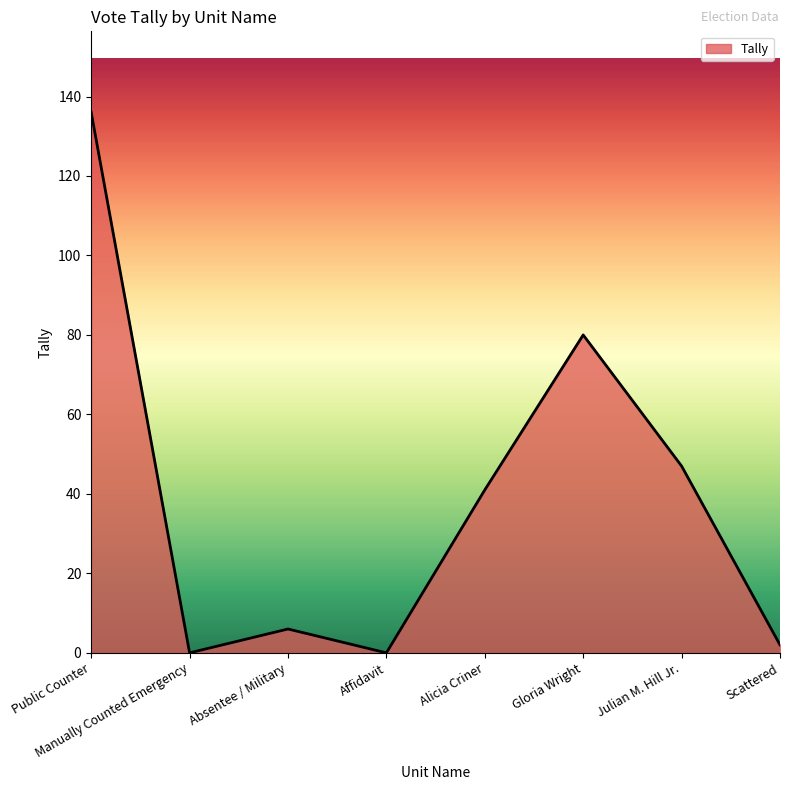

Reading left to right, transcribe all the data shown in this chart.

136	0	6	0	41	80	47	2